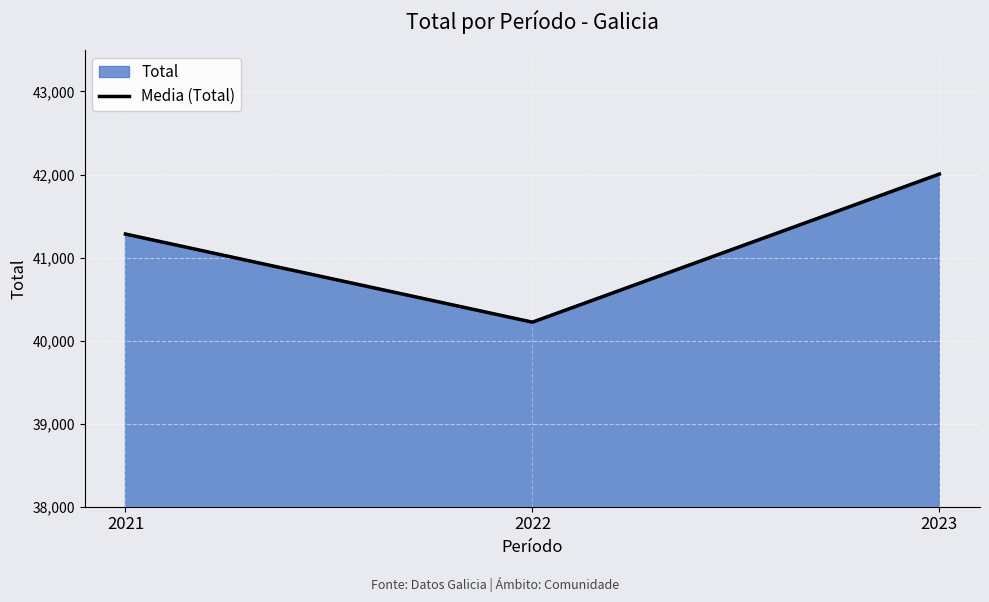

The value at 2022 is 40222. True or false?

True